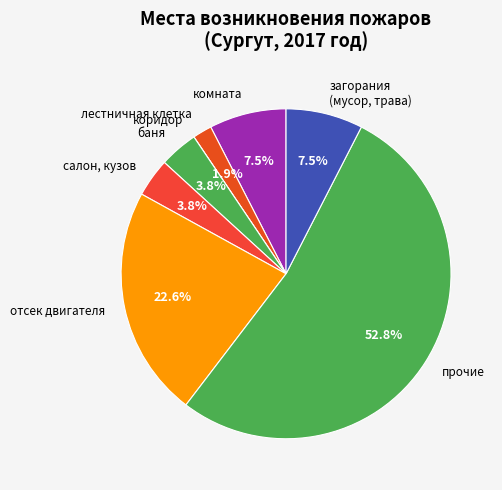

What is the largest slice in the pie chart?

прочие